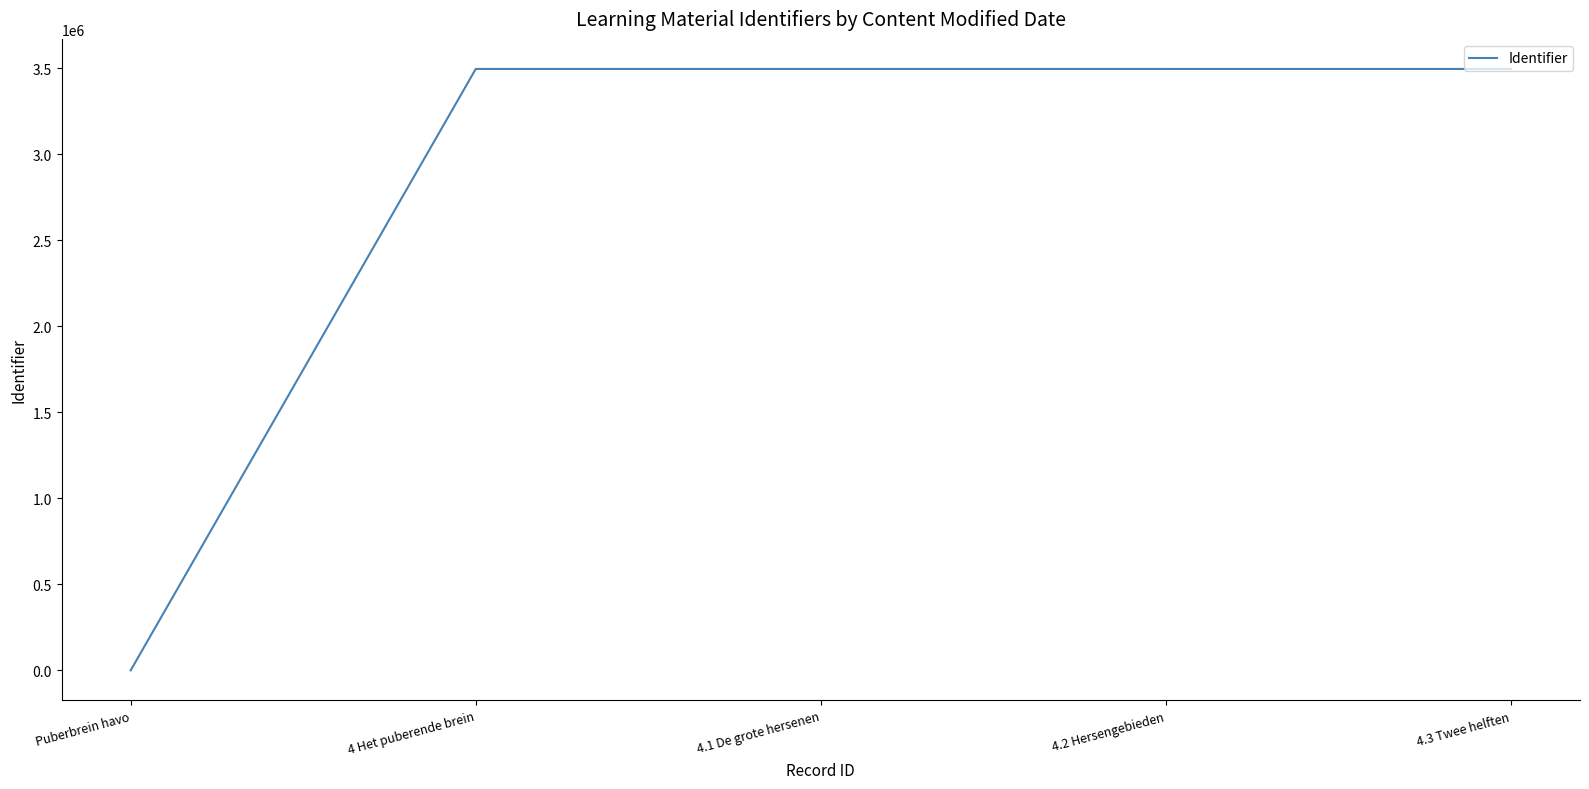

How many values are above zero?

4